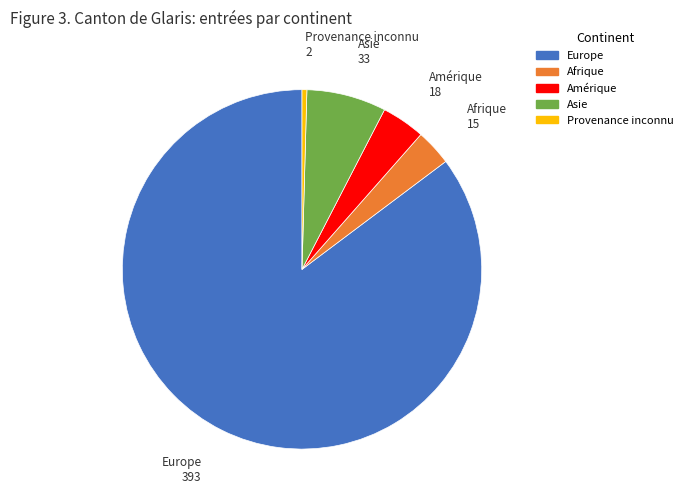

How many slices are in this pie chart?

5